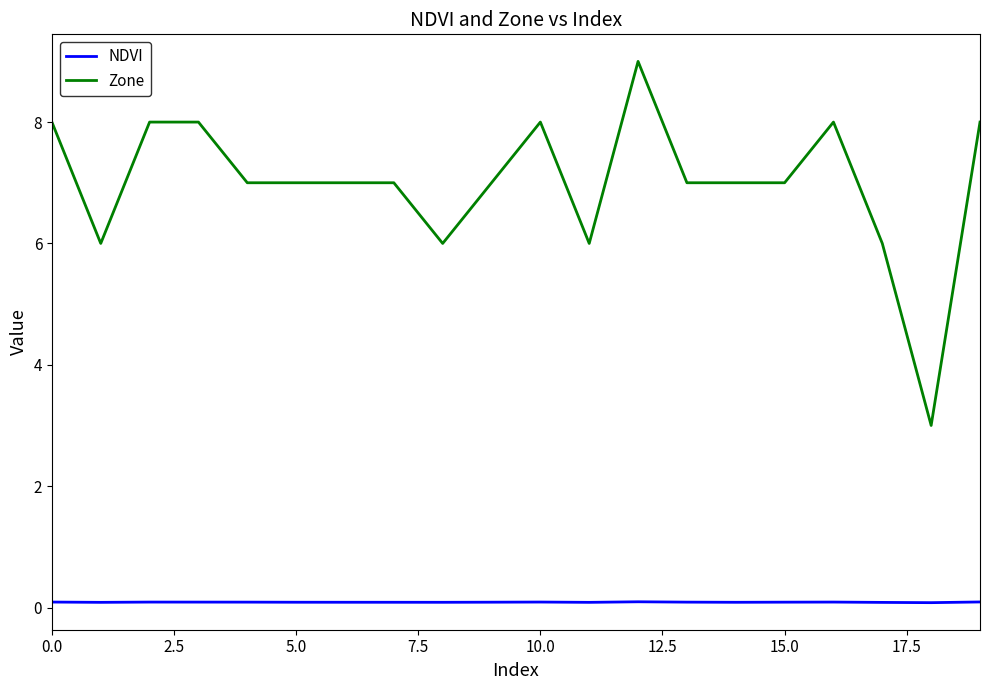

Rank the series by their maximum value, from lowest to highest.

NDVI, Zone